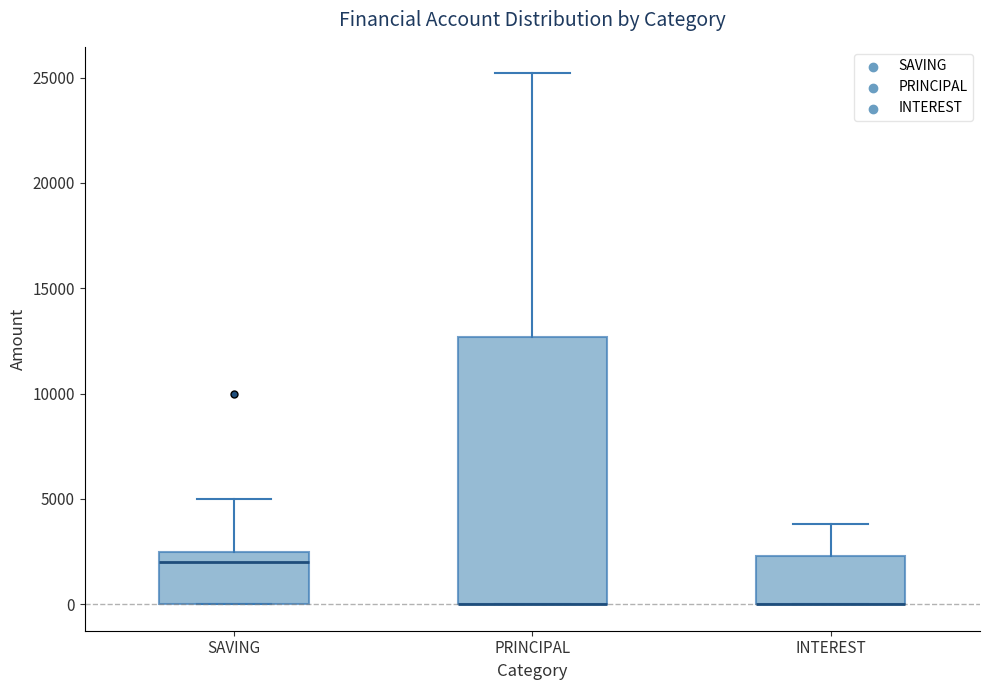

Comparing the boxes themselves (not the whiskers), which one is the tallest?

PRINCIPAL